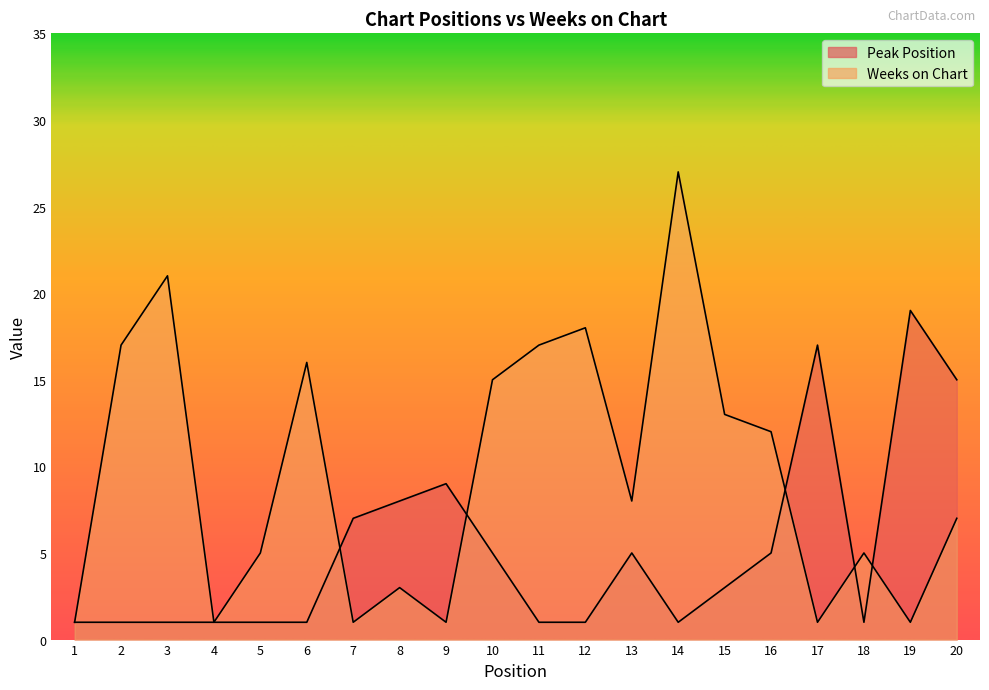

How many interior local valleys does the Peak Position series have?

2